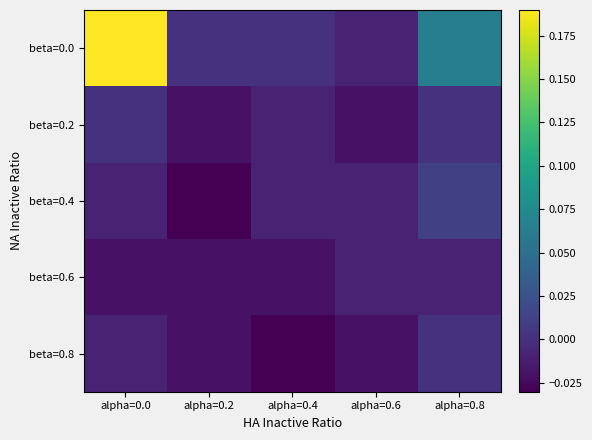

Reading right to left, list all the values displayed in this chart.

beta=0.0: alpha=0.8=0.1	alpha=0.6=-0.0	alpha=0.4=0.0	alpha=0.2=0.0	alpha=0.0=0.2
beta=0.2: alpha=0.8=0.0	alpha=0.6=-0.0	alpha=0.4=-0.0	alpha=0.2=-0.0	alpha=0.0=0.0
beta=0.4: alpha=0.8=0.0	alpha=0.6=-0.0	alpha=0.4=-0.0	alpha=0.2=-0.0	alpha=0.0=-0.0
beta=0.6: alpha=0.8=-0.0	alpha=0.6=-0.0	alpha=0.4=-0.0	alpha=0.2=-0.0	alpha=0.0=-0.0
beta=0.8: alpha=0.8=0.0	alpha=0.6=-0.0	alpha=0.4=-0.0	alpha=0.2=-0.0	alpha=0.0=-0.0